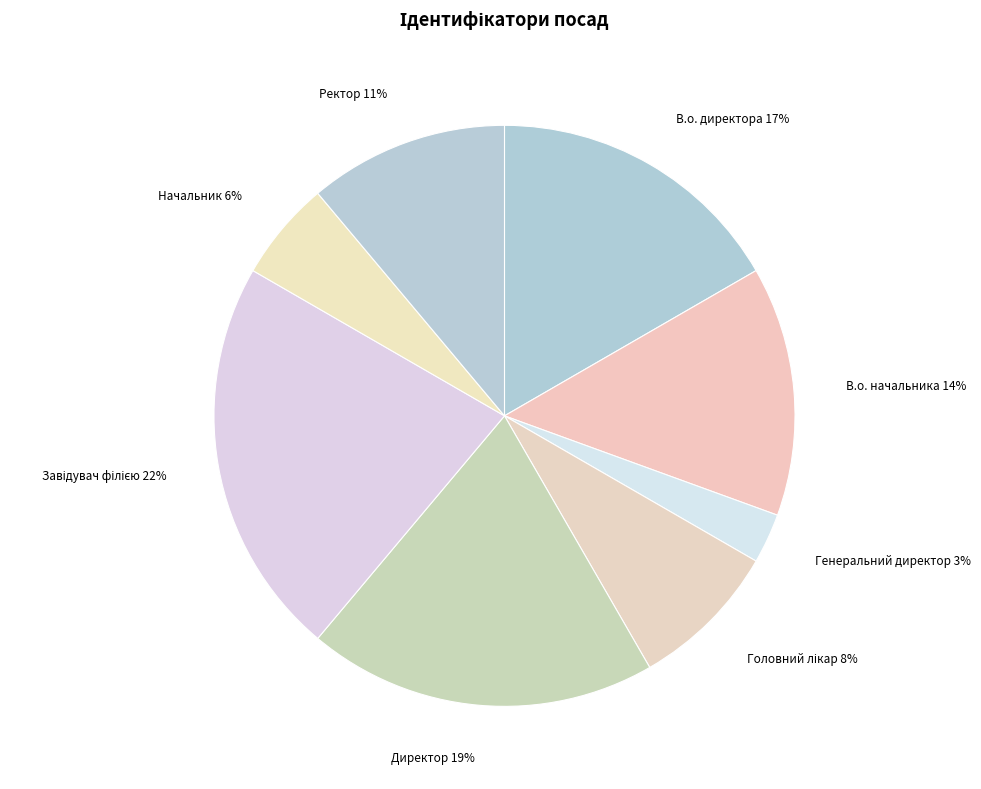

The В.о. начальника slice represents 14% of the pie. True or false?

True